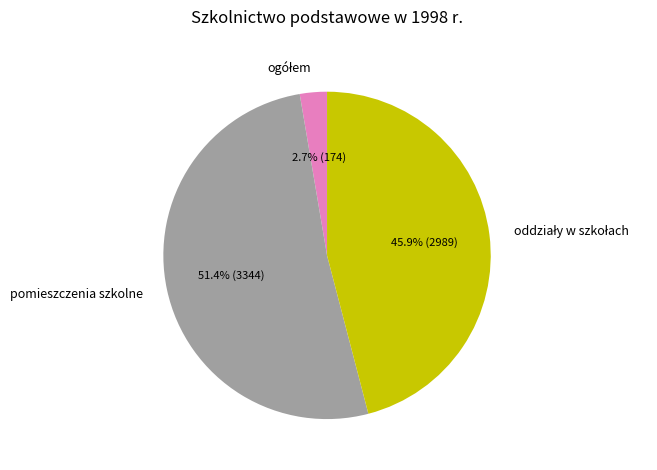

What is the majority slice?

pomieszczenia szkolne